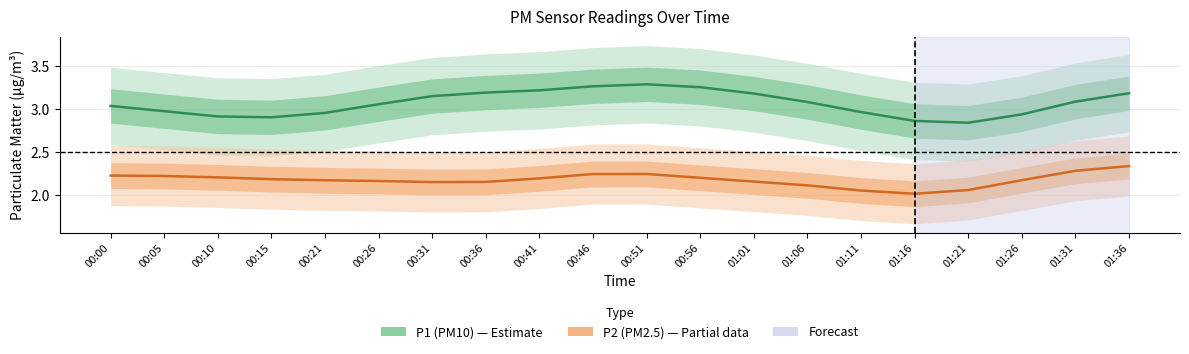

Where is the first local maximum for P2 (PM2.5)?

00:51